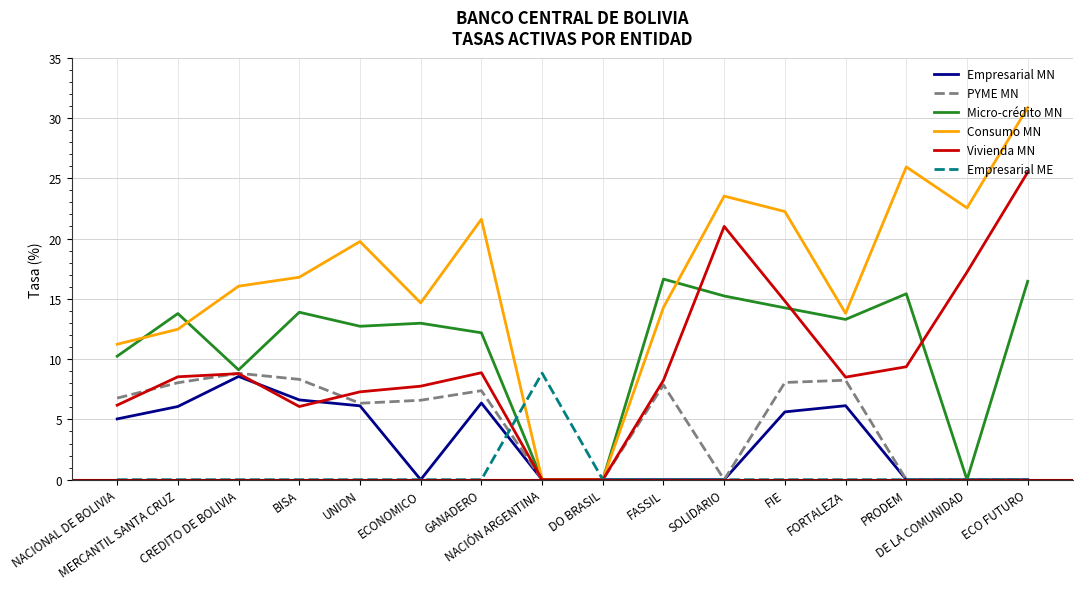

True or false: PYME MN has more than 1 points higher than both neighbors.

True